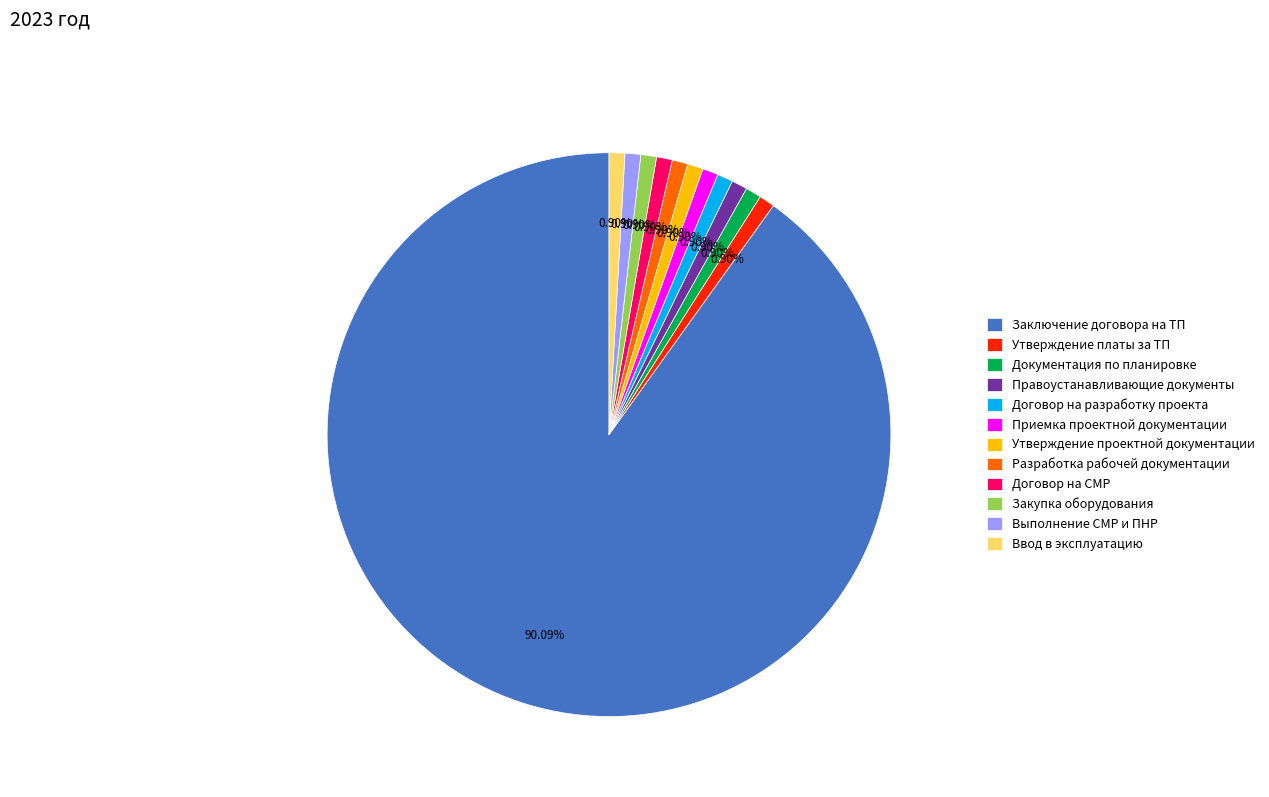

Do Заключение договора на ТП and Закупка оборудования together represent more than half of the pie?

Yes